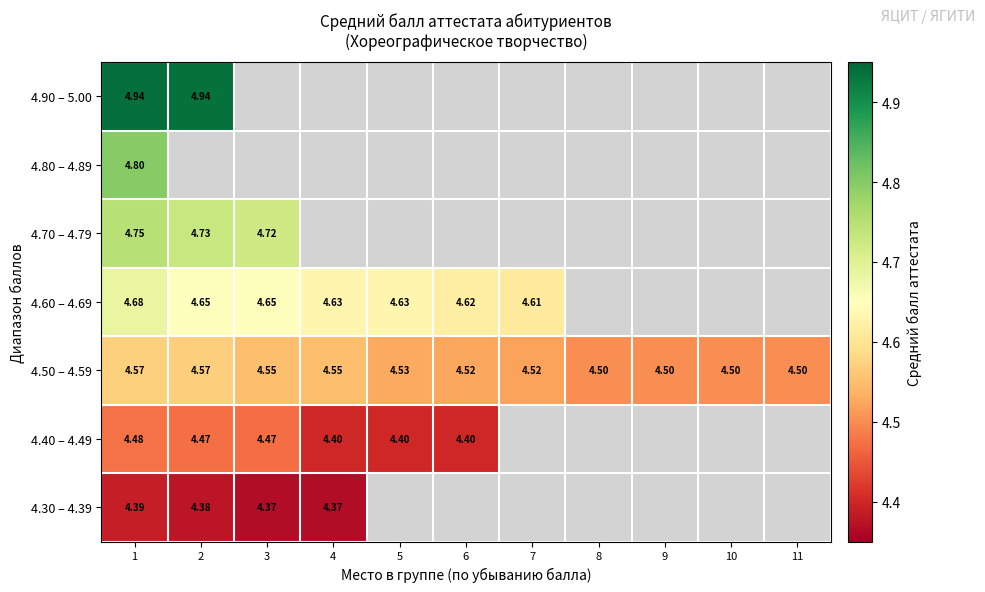

Is the value of 4.60 – 4.69 at 5 greater than the value of 4.50 – 4.59 at 5?

Yes